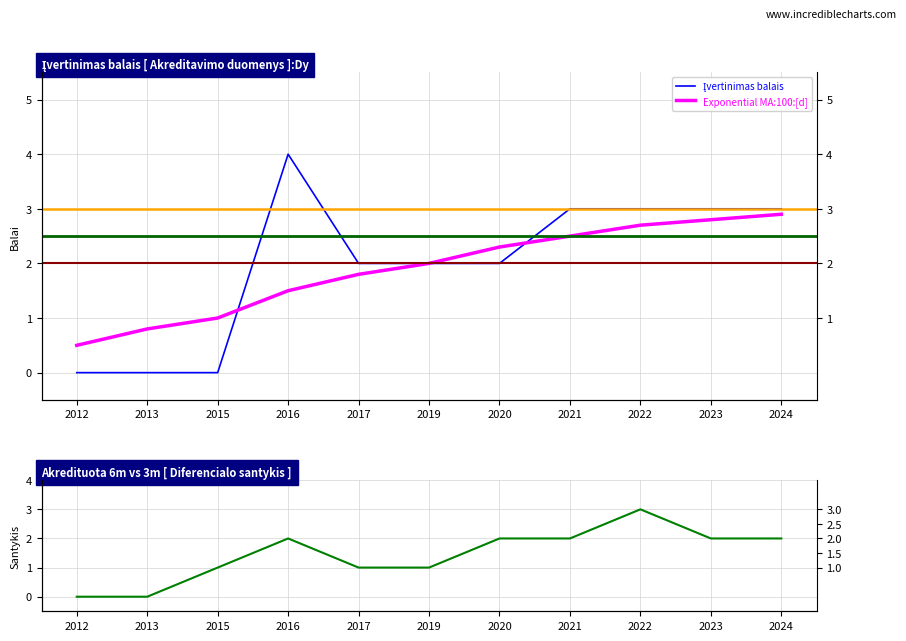

At which label does Įvertinimas balais reach its minimum?

2012